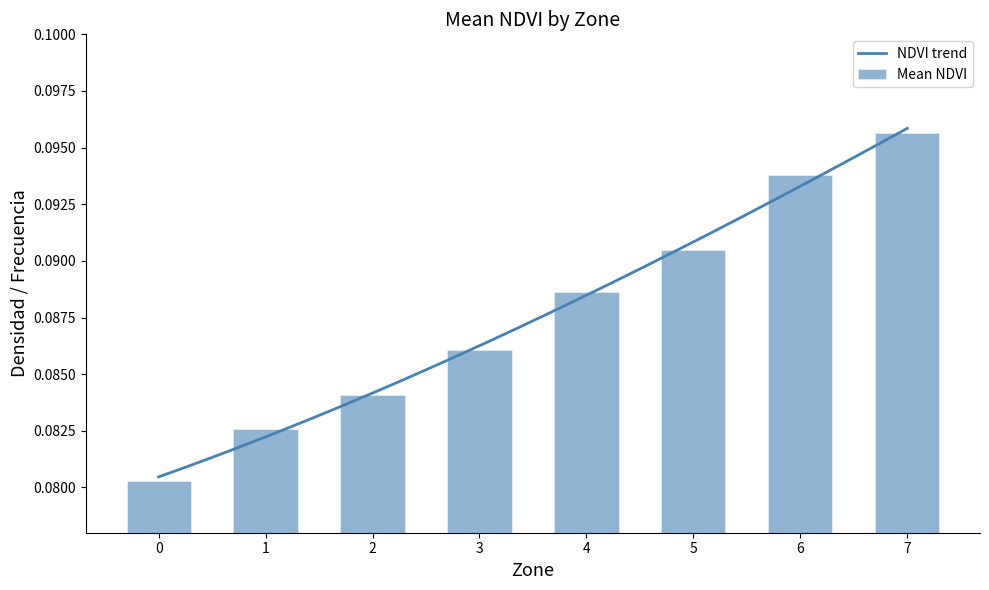

What is the average value?

0.1